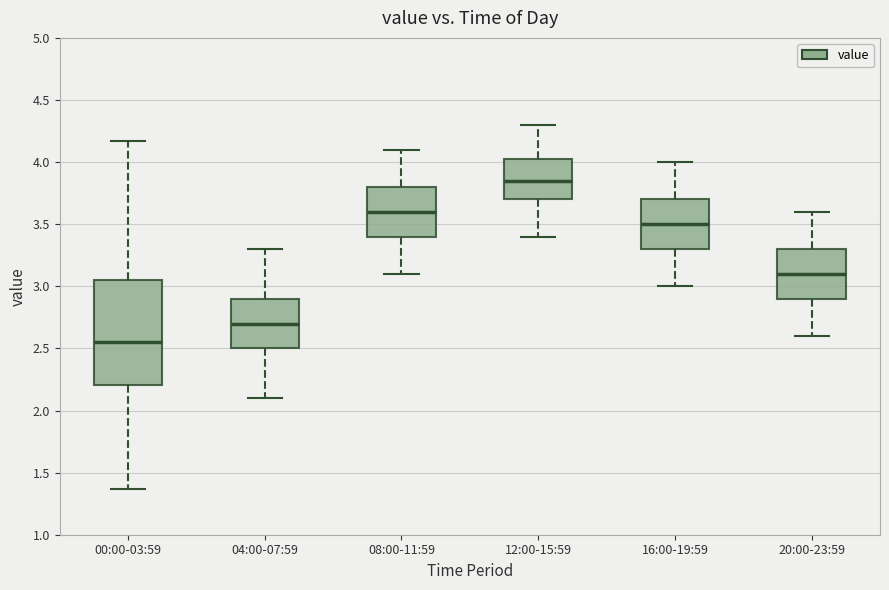

Where does the median line of the box for 16:00-19:59 sit on the y-axis? The values are not printed on the chart, so give them approximately, as read against the axis.

3.50